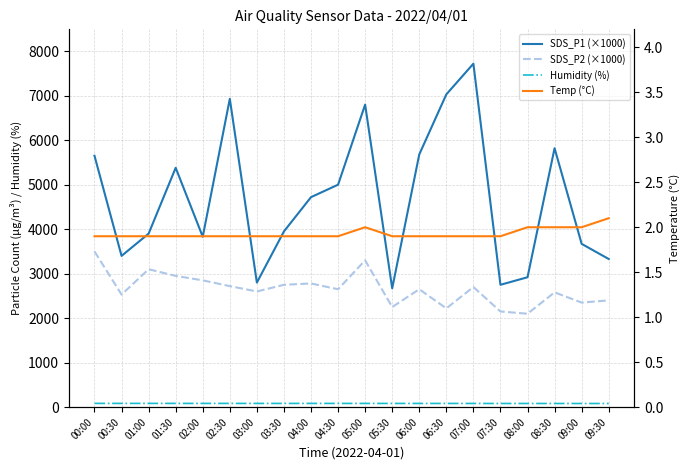

How many lines are shown in the chart?

4